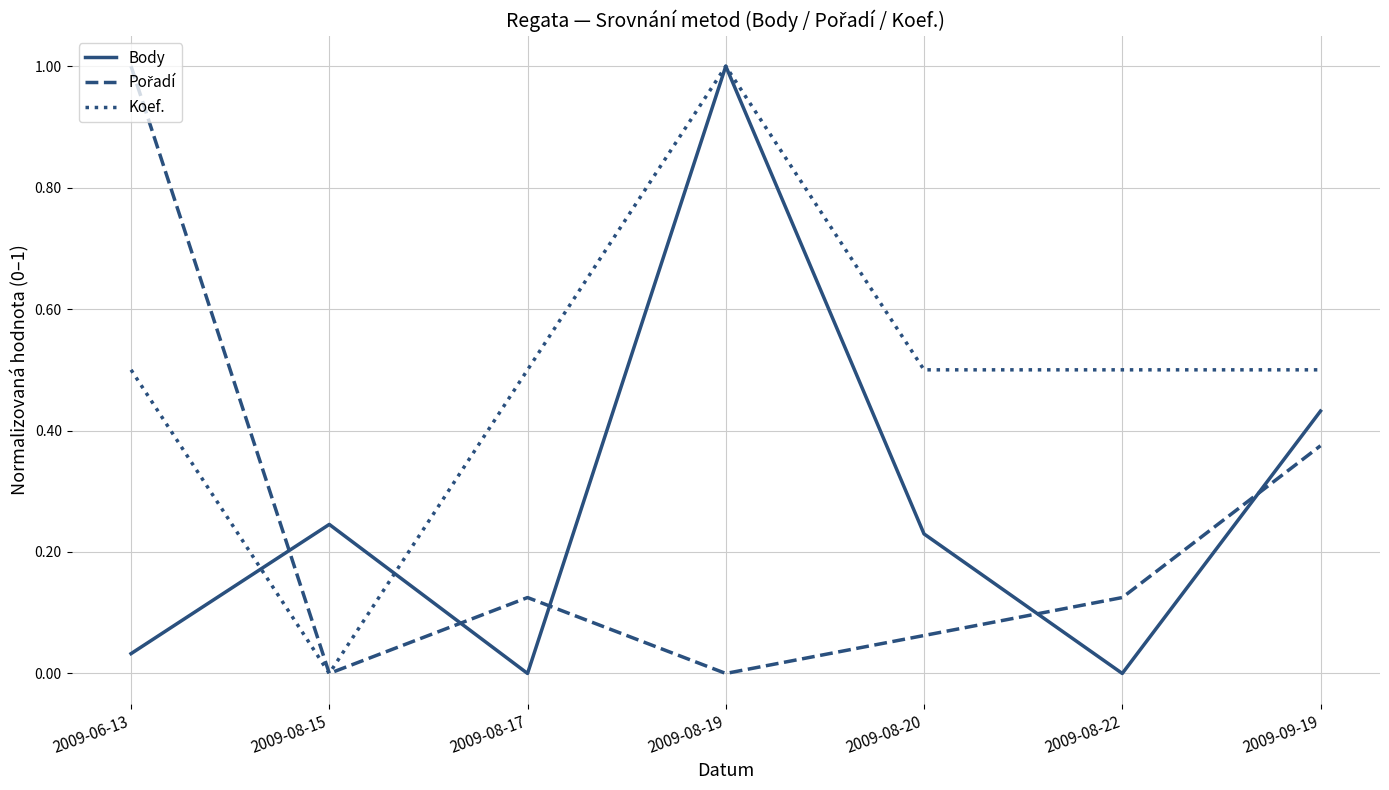

What position from the right is 2009-08-19?

4